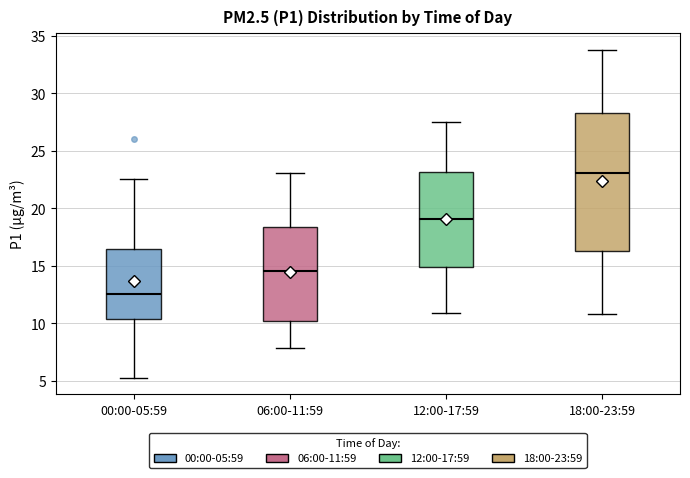

Which box's median line is the lowest?

00:00-05:59